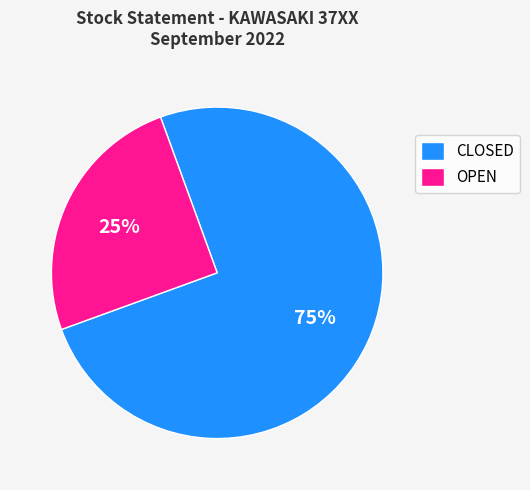

To the nearest percent, what percentage of the pie is OPEN?

25%